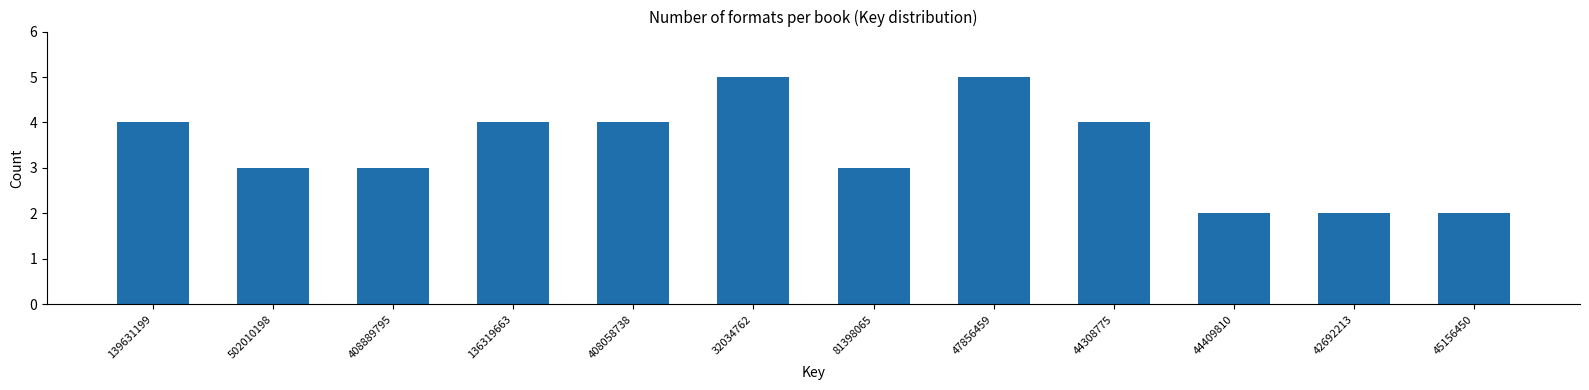

Reading left to right, transcribe all the data shown in this chart.

4	3	3	4	4	5	3	5	4	2	2	2